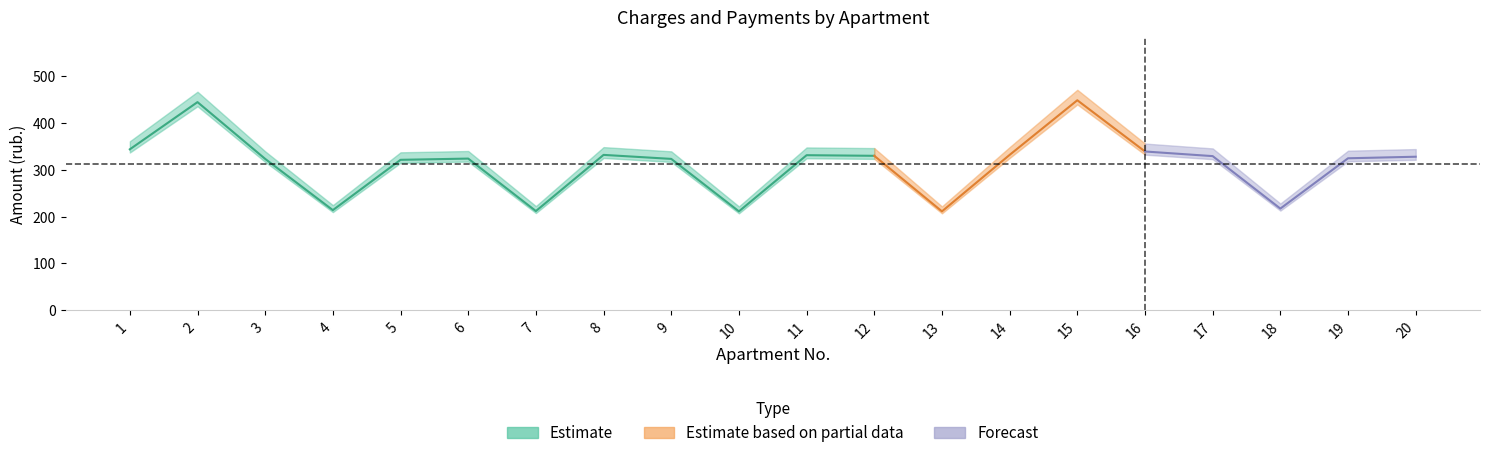

In zadolzhennost_6, how many points are higher than both neighbors (excluding endpoints)?

5